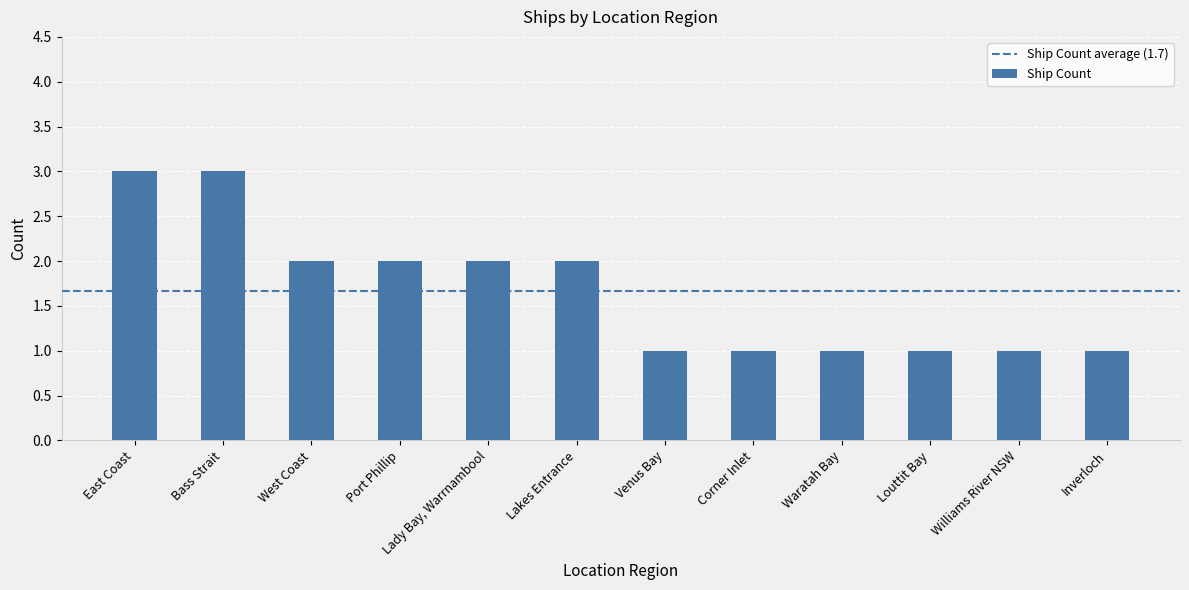

What is the maximum value shown in the chart?

3